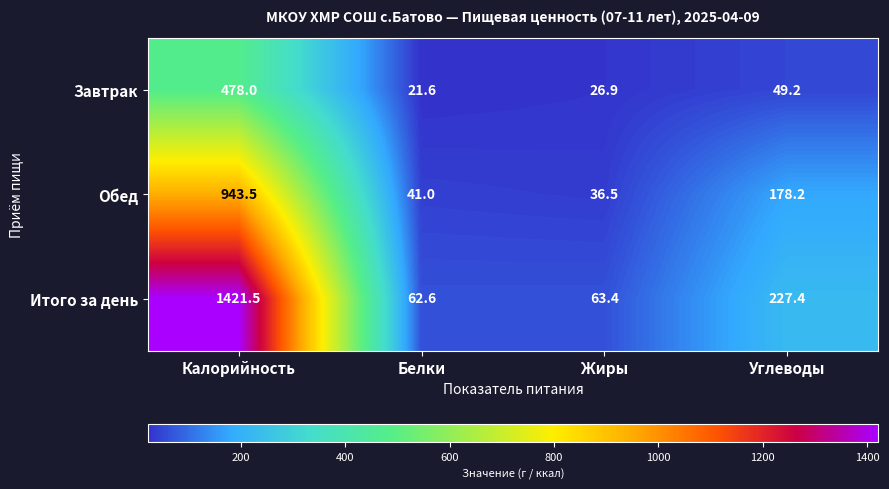

Is the value of Итого за день at Жиры greater than the value of Обед at Жиры?

Yes